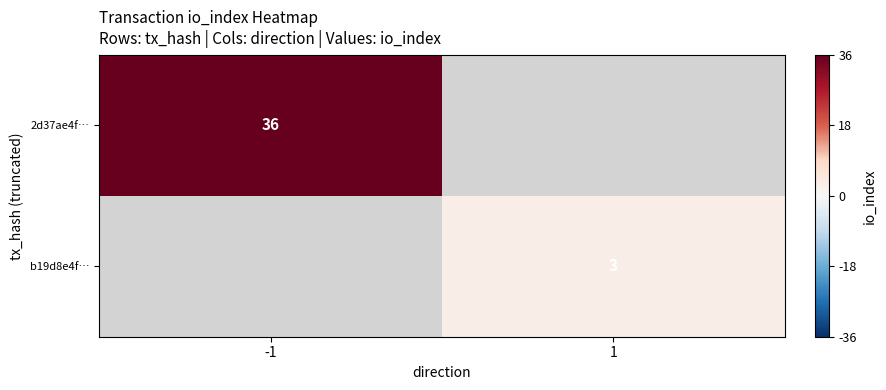

The b19d8e4f… series shows 5 at 1. True or false?

False